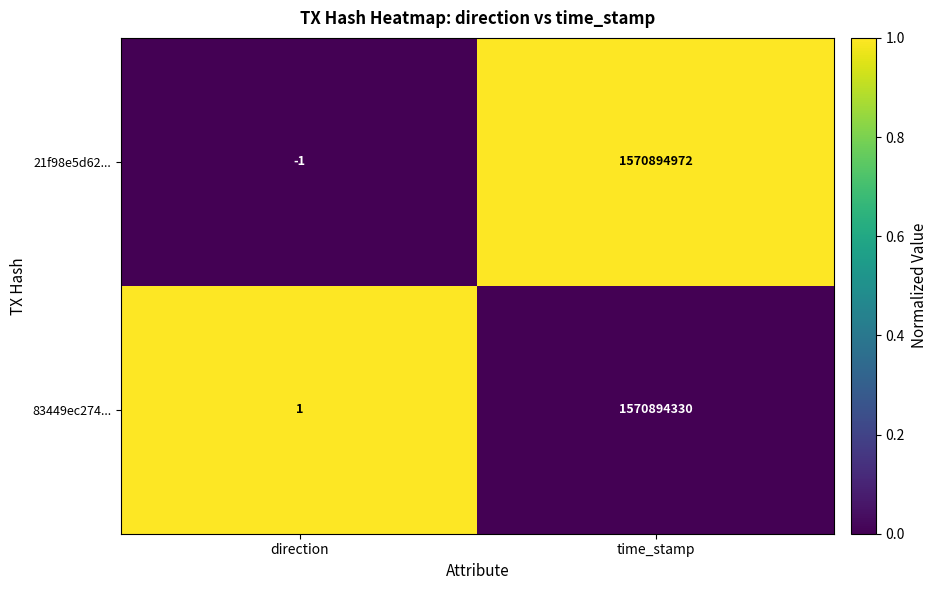

True or false: 21f98e5d62... has a value of -2 at direction.

False